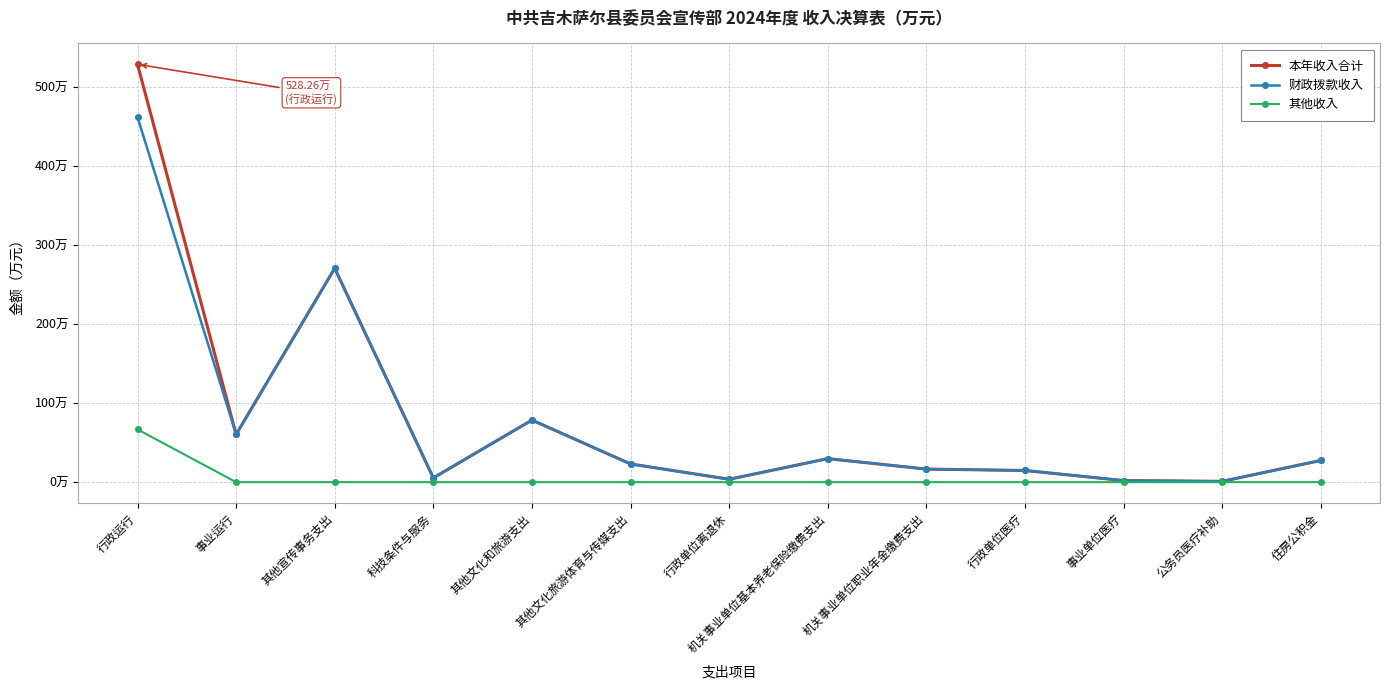

What is the label of the 9th point from the right?

其他文化和旅游支出